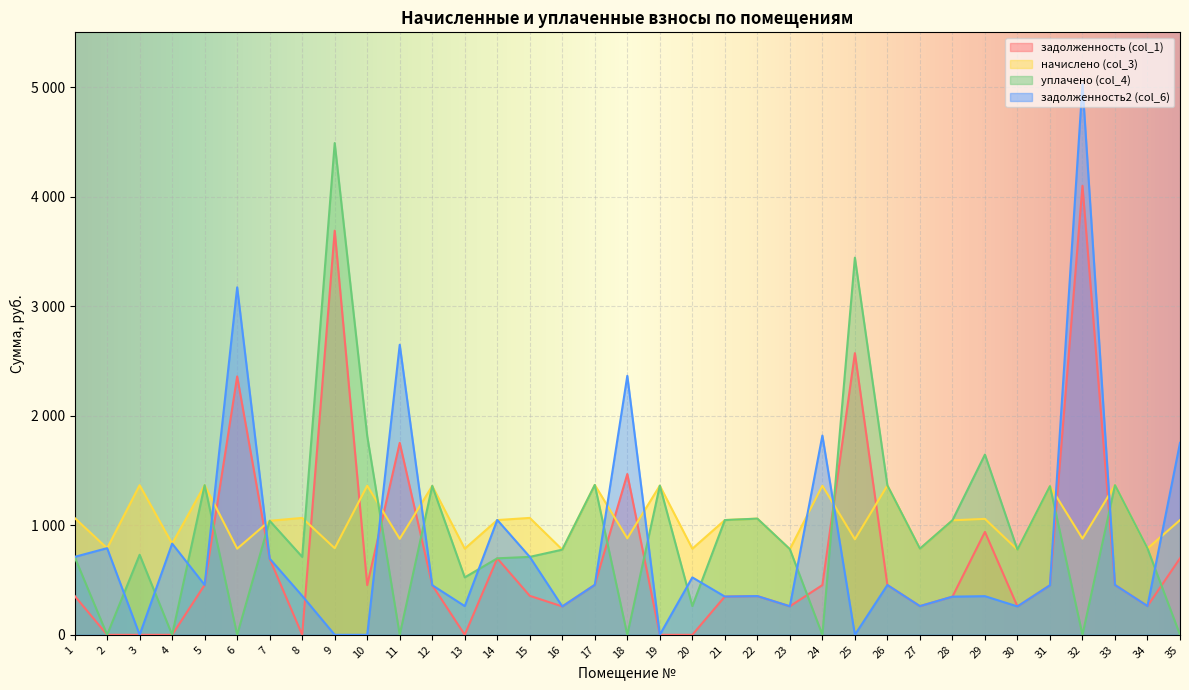

Where does the задолженность2 (col_6) series first go above 453?

1